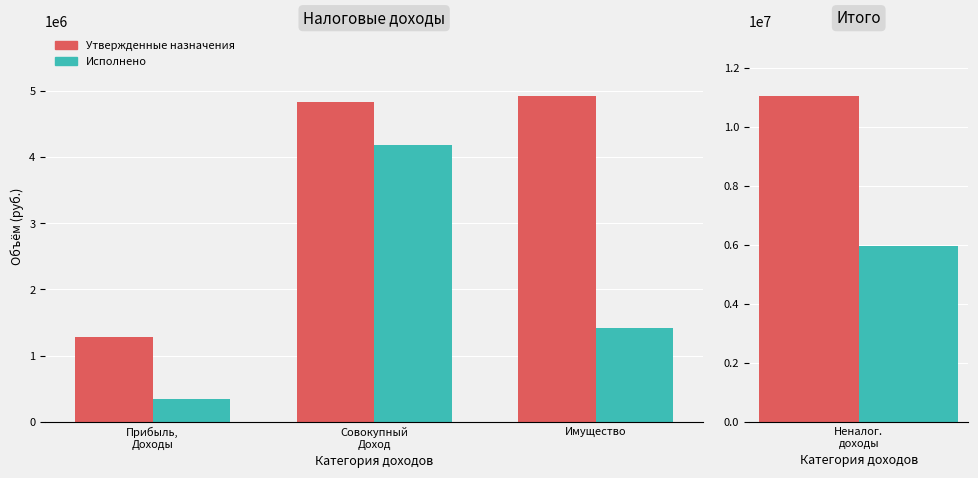

What is the label of the 2nd bar from the left?

Совокупный
Доход